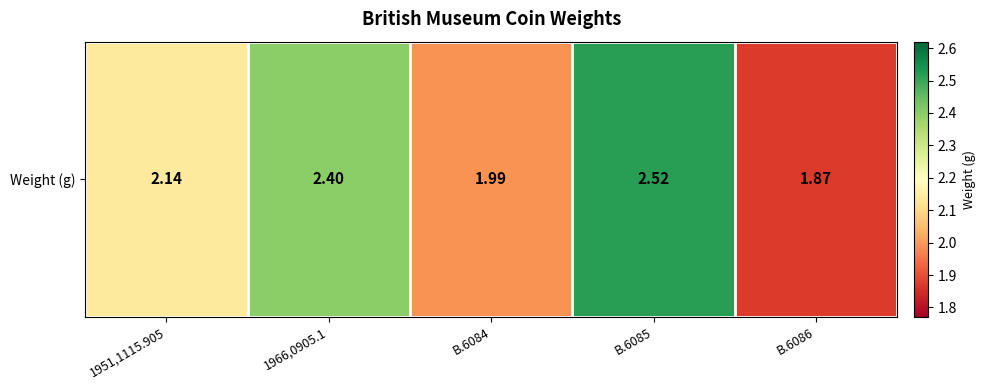

Which has a higher value, B.6084 or B.6085?

B.6085